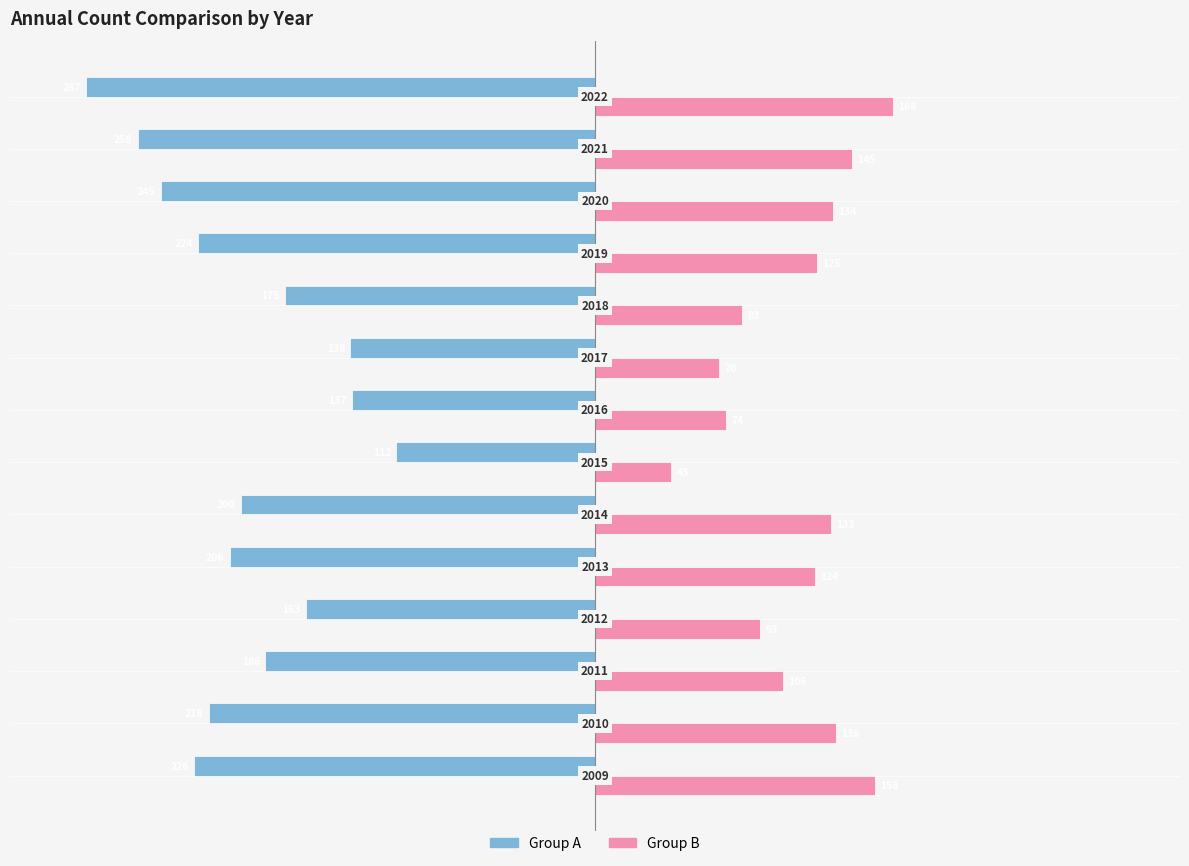

Reading left to right, extract all data points from this chart.

Group A: -226	-218	-186	-163	-206	-200	-112	-137	-138	-175	-224	-245	-258	-287
Group B: 158	136	106	93	124	133	43	74	70	83	125	134	145	168